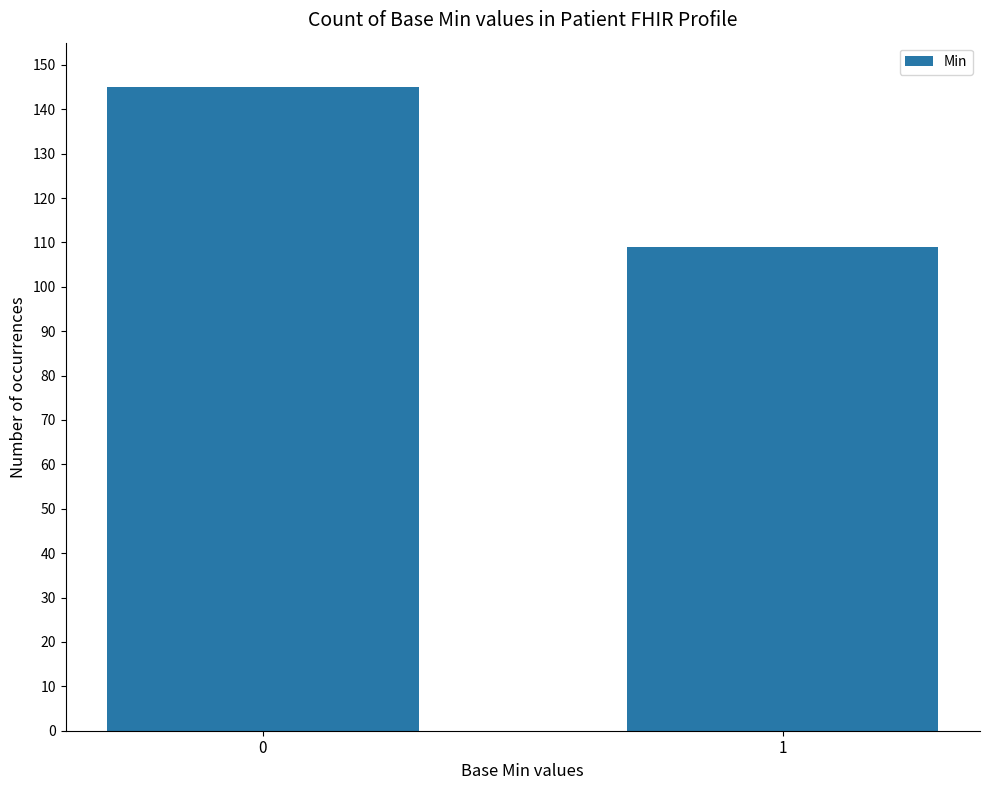

What is the difference between the maximum and minimum values?

36